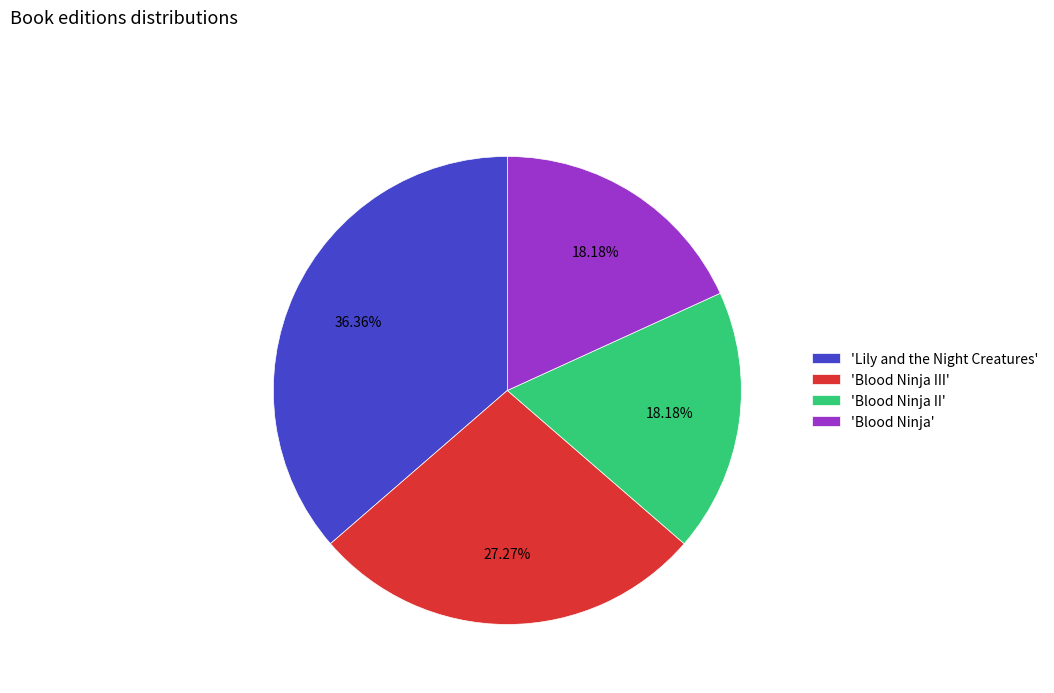

To the nearest percent, what is the average slice percentage?

25%